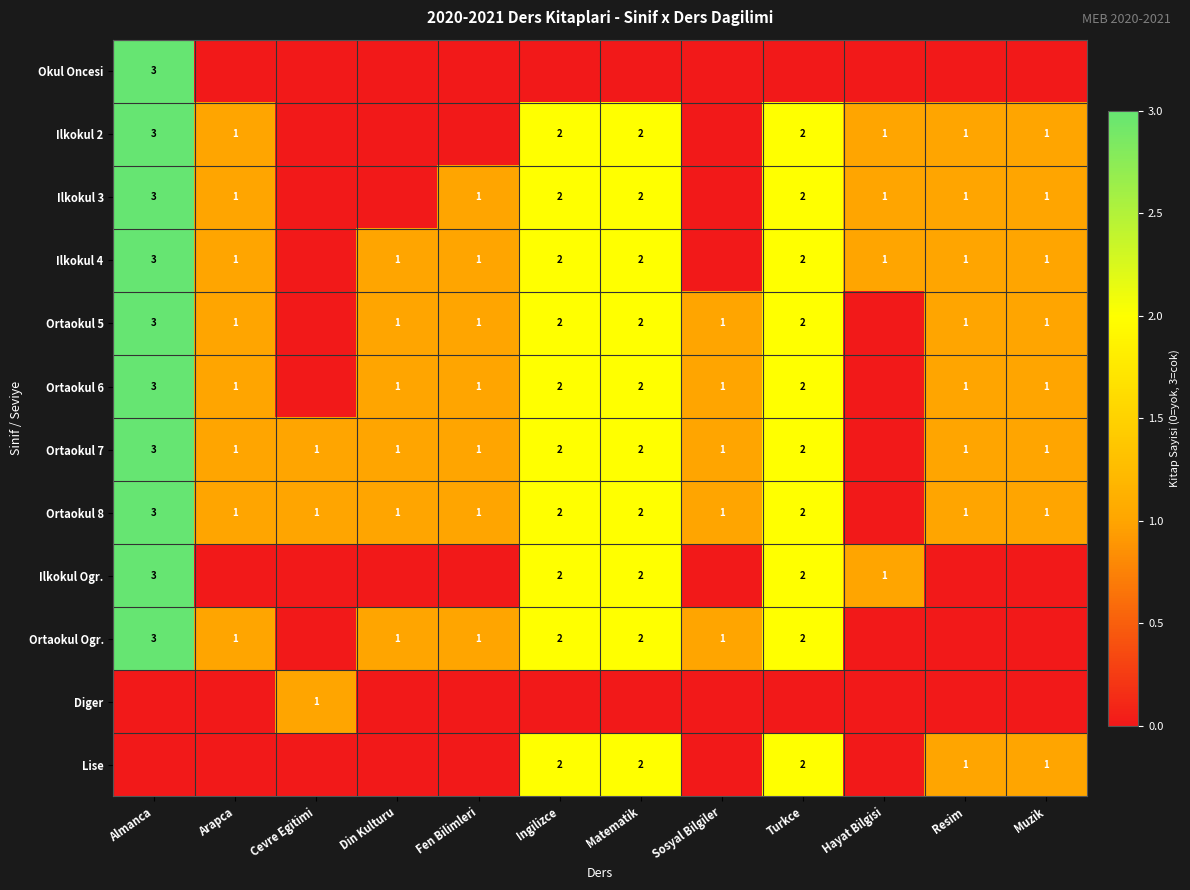

Between Din Kulturu and Ingilizce, which is larger?

Din Kulturu